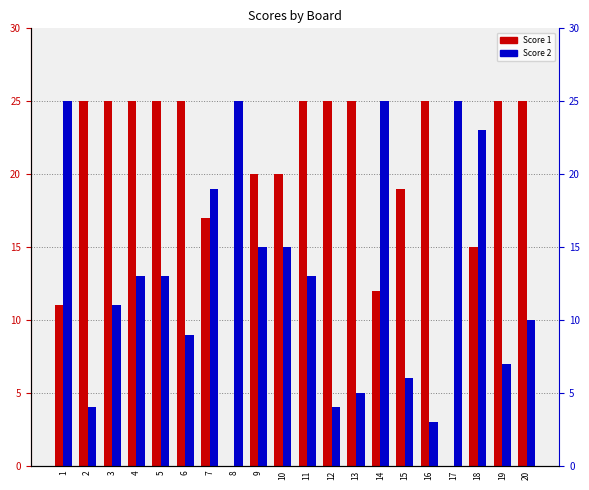

What is the value of the Score 2 bar at the 12th from the left?

4